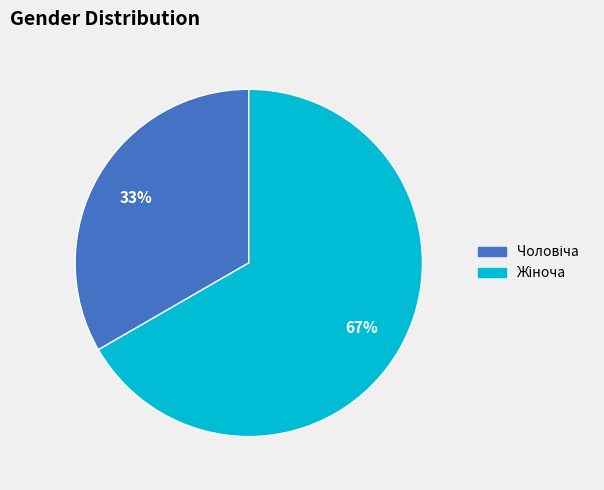

To the nearest percent, what is the average slice percentage?

50%